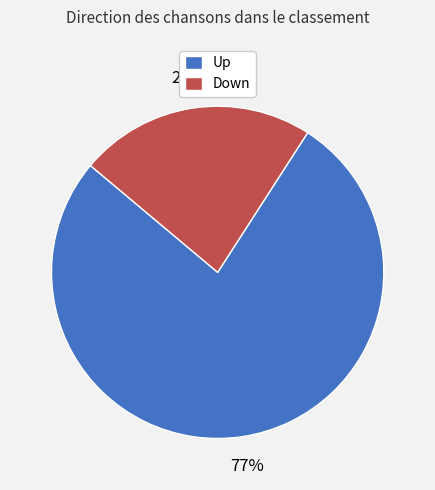

Does any single category account for the majority?

Yes